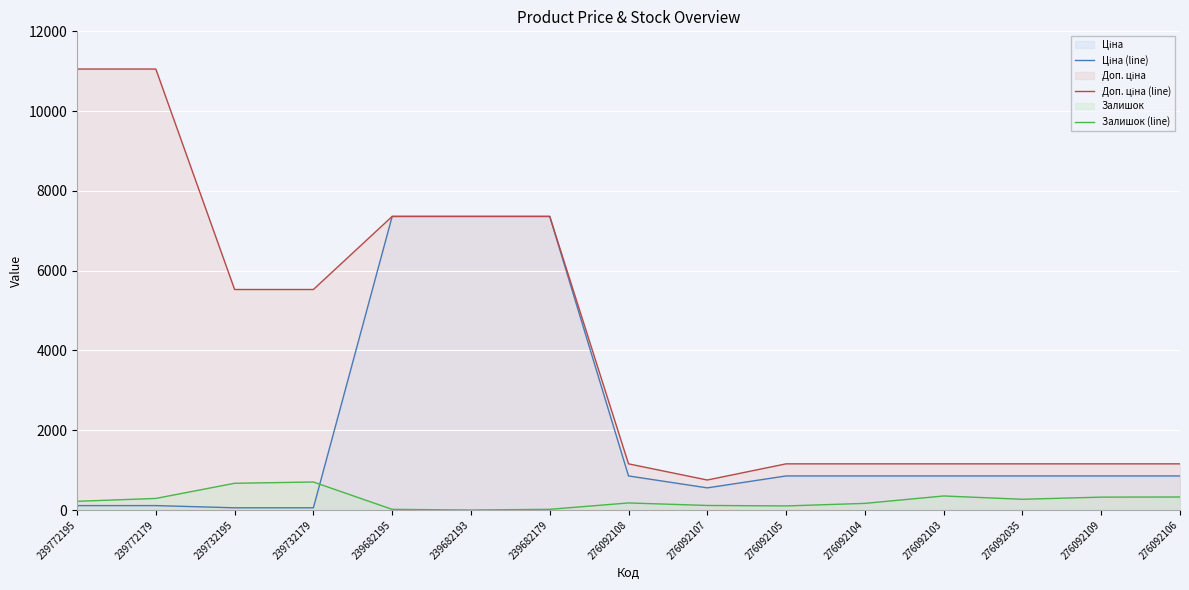

What is the difference between the maximum and minimum values in the Доп. ціна (line) series?

10303.0